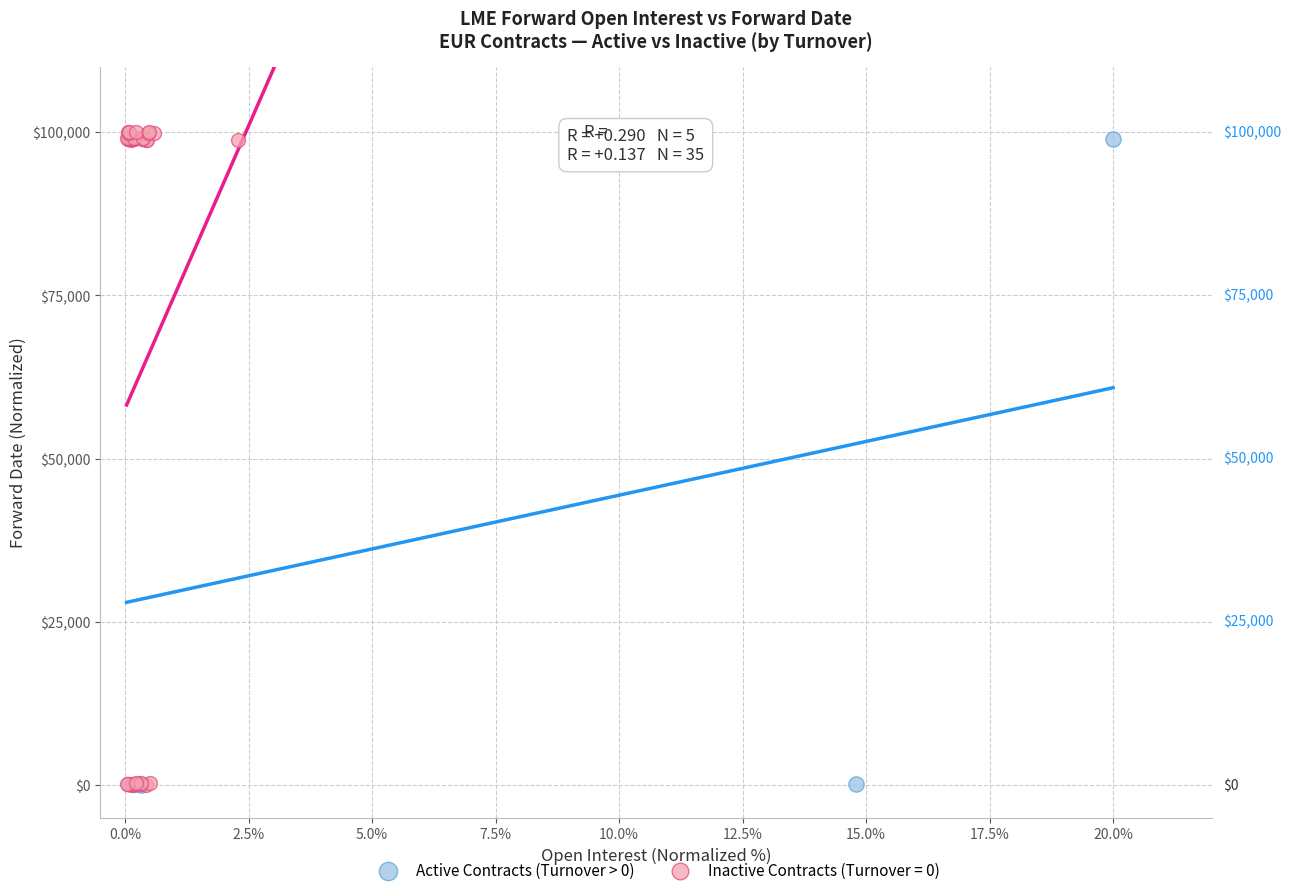

Which series has the widest spread of Y values?

Inactive Contracts (Turnover = 0)